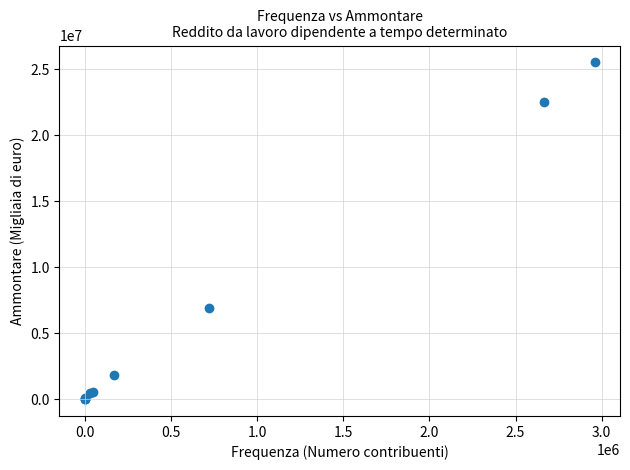

What Y value in the scatter plot is closest to 12761114?

6896815